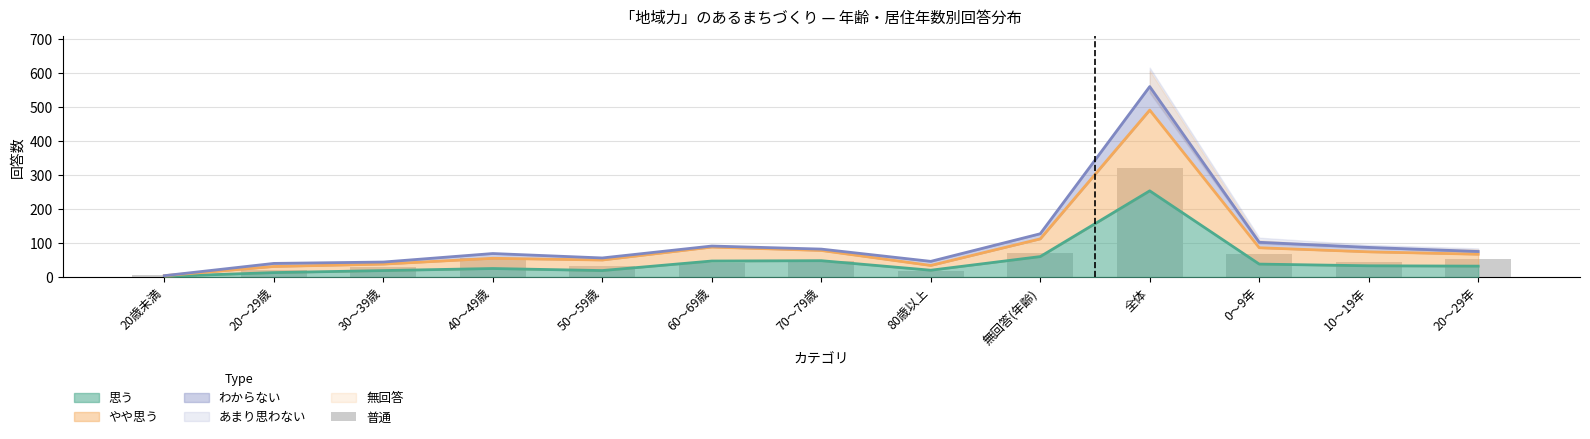

Reading left to right, what are all the values shown in this chart?

6	21	29	56	32	40	46	19	72	321	67	44	52